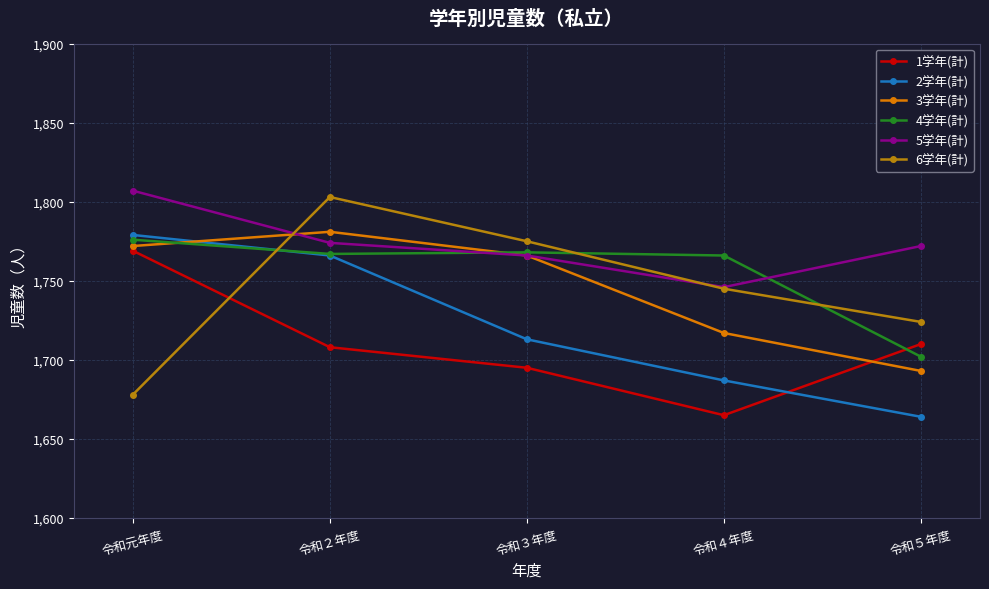

At which category does 5学年(計) reach its first local valley?

令和４年度